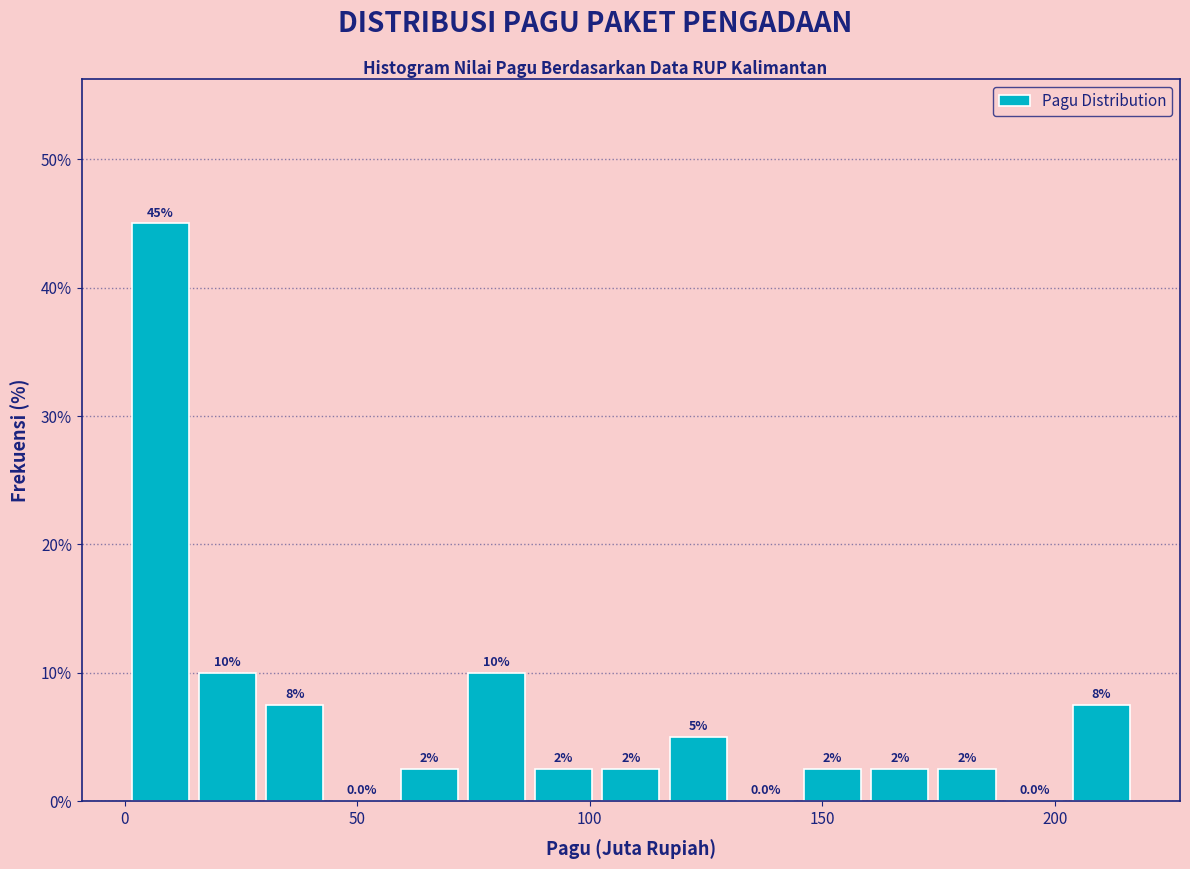

Around what value on the x-axis is the tallest bar? Give the approximate position of its centre, as read against the axis.

10